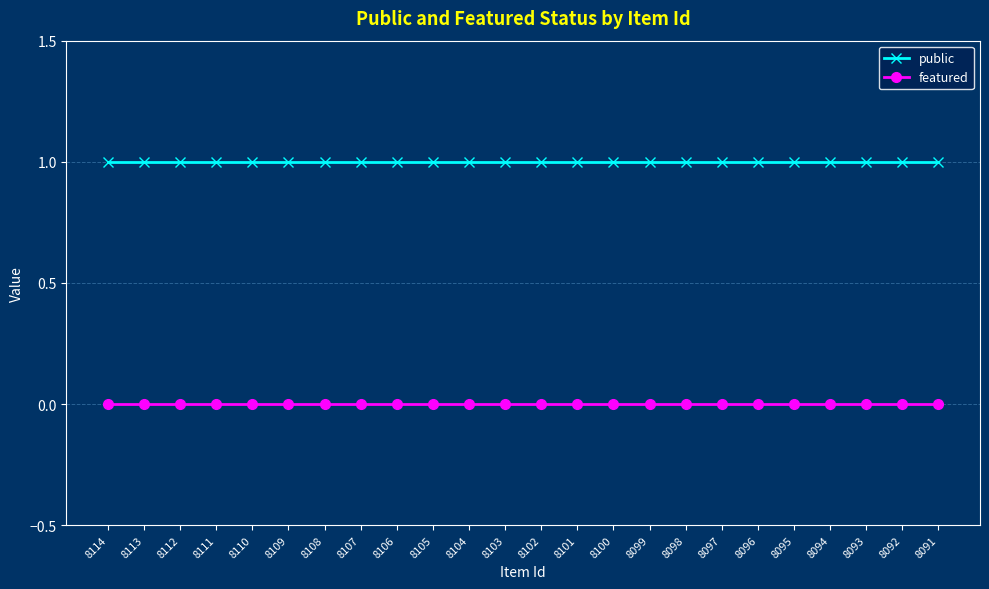

What are all the series names shown in the legend?

public, featured